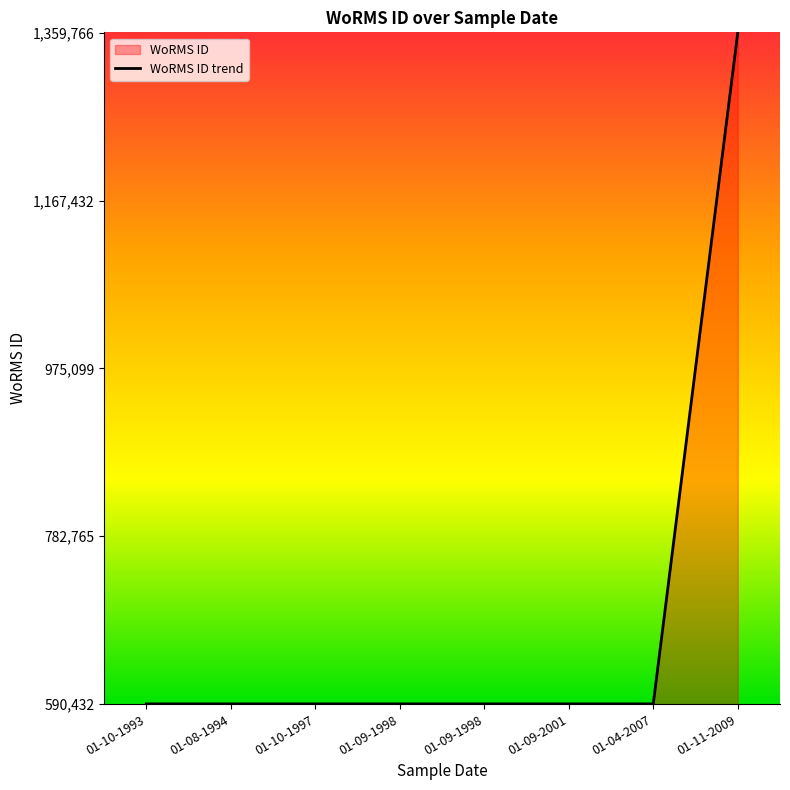

What is the greatest value displayed?

1359766